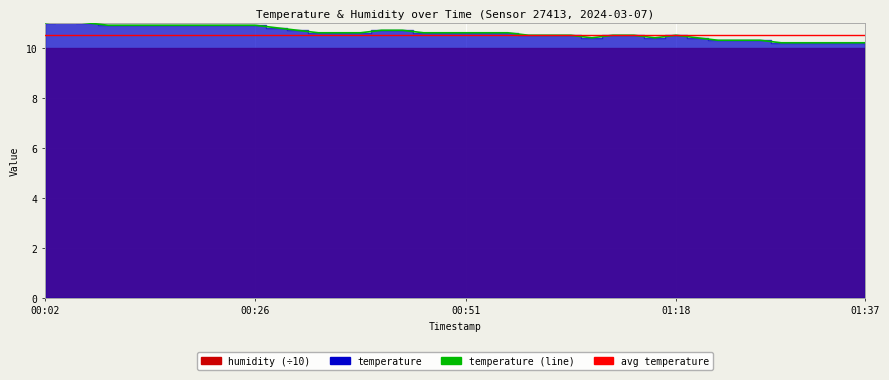

Approximately how many times larger is the value at 00:34 compared to 01:30?

1.0